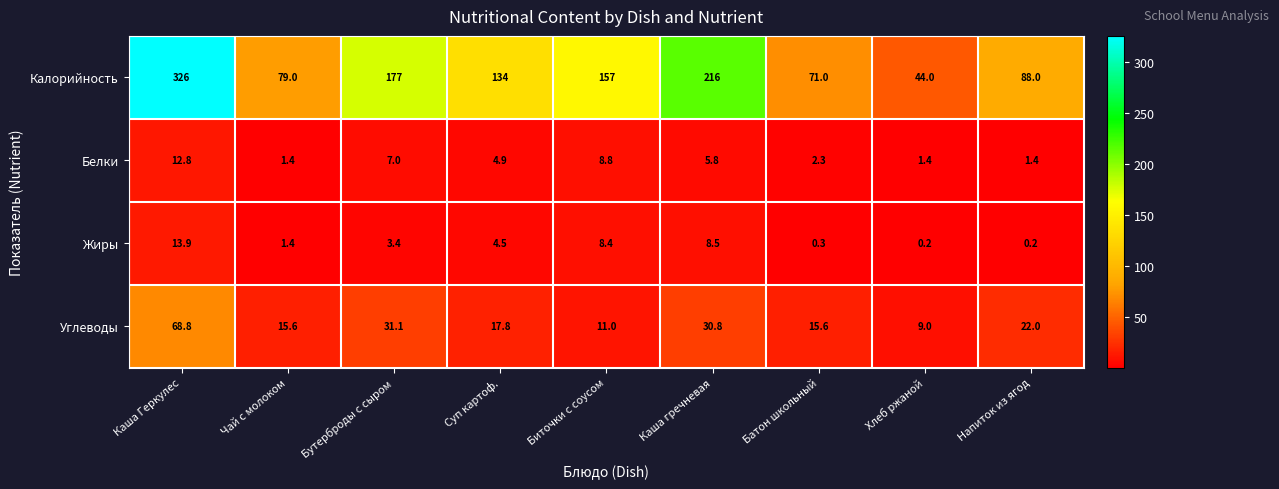

List the series in order of their peak value, highest first.

Калорийность, Углеводы, Жиры, Белки